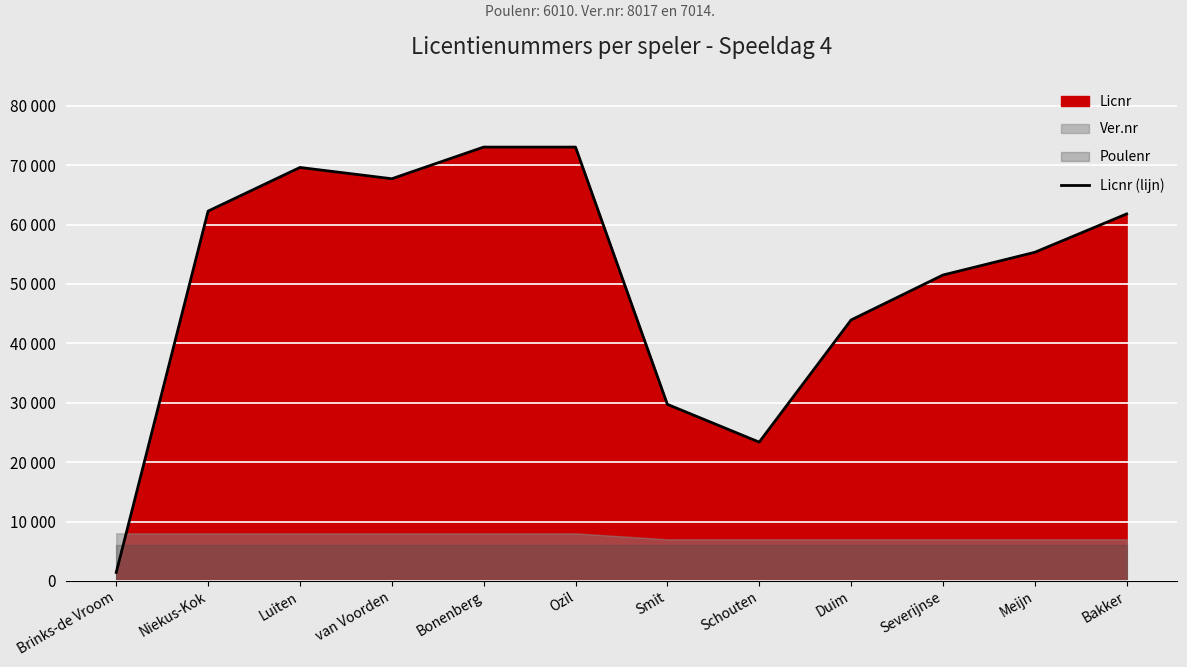

What is the value of the 11th point from the left?

55325